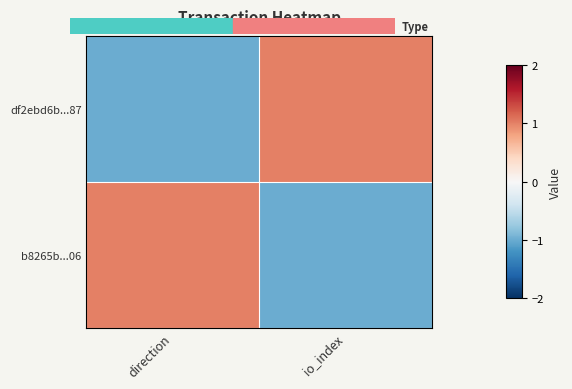

Reading right to left, transcribe all the data shown in this chart.

df2ebd6b...87: io_index=1	direction=-1
b8265b...06: io_index=-1	direction=1